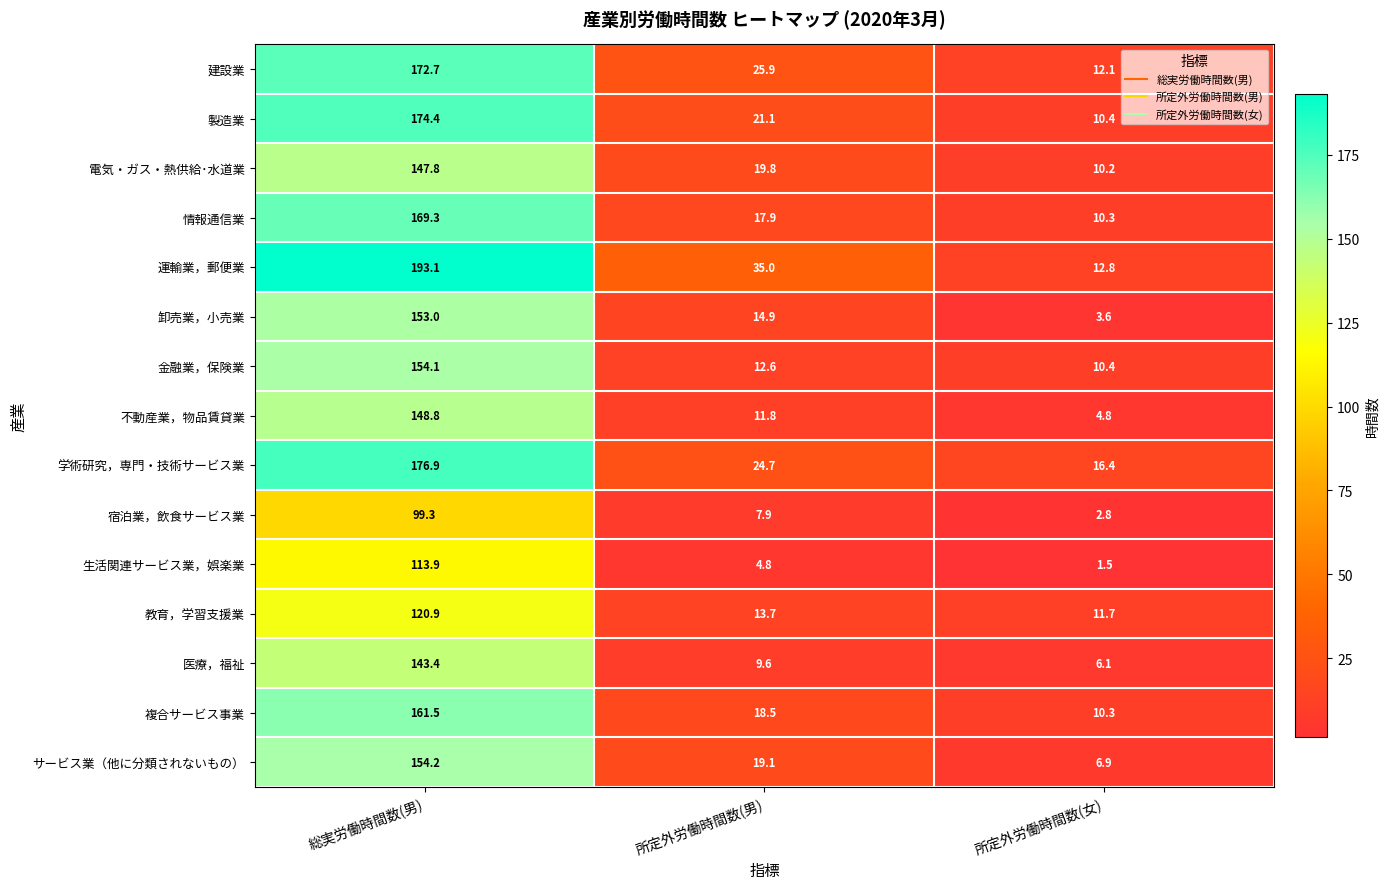

At which category is the sum across all series the highest?

総実労働時間数(男)